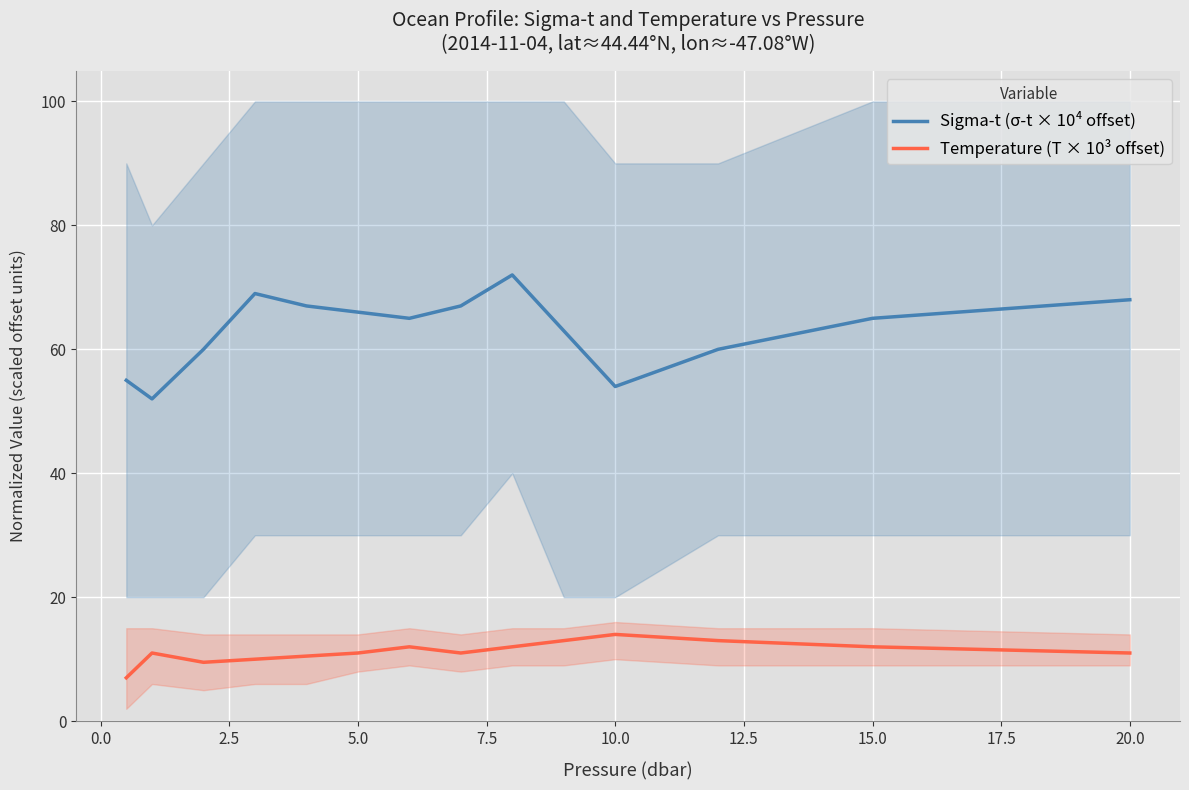

How many data points in Sigma-t (σ-t × 10⁴ offset) are less than 64?

6